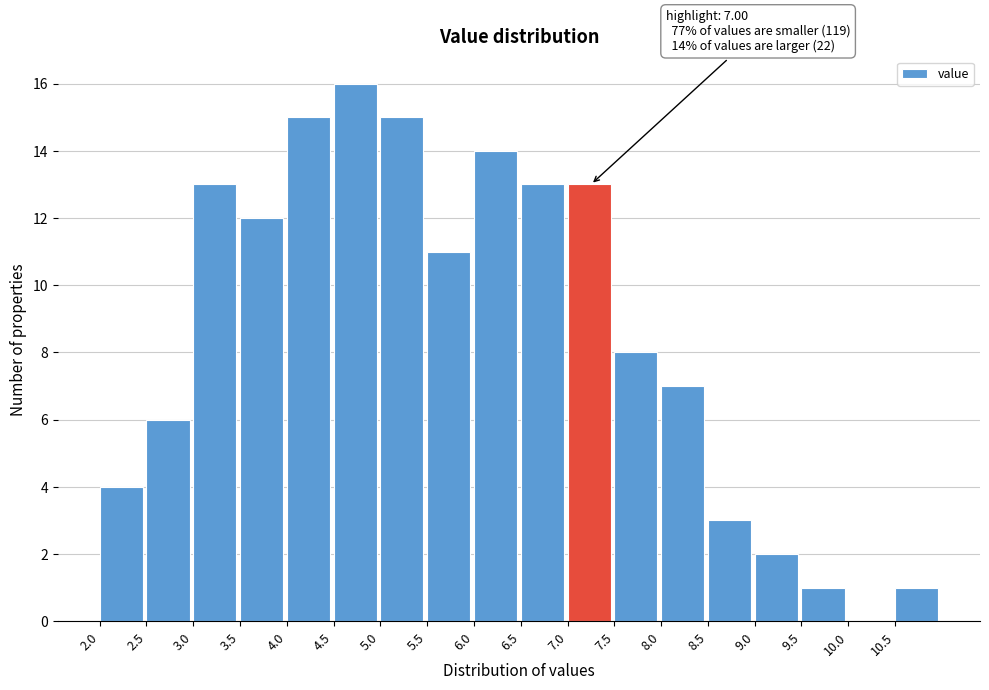

Which range on the x-axis has the tallest bar?

4.5 to 5.0